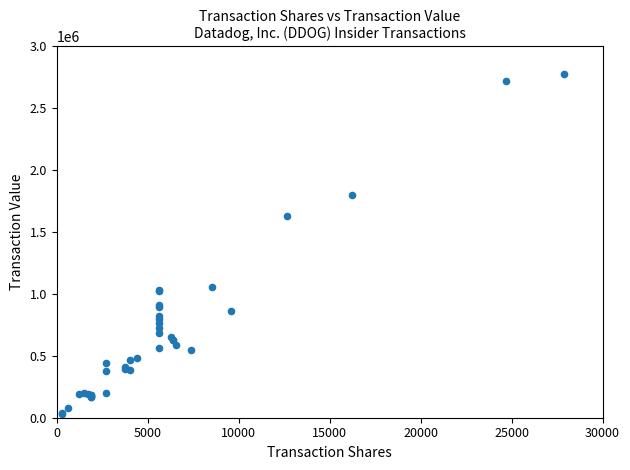

What Y value in the scatter plot is closest to 1404544?

1627015